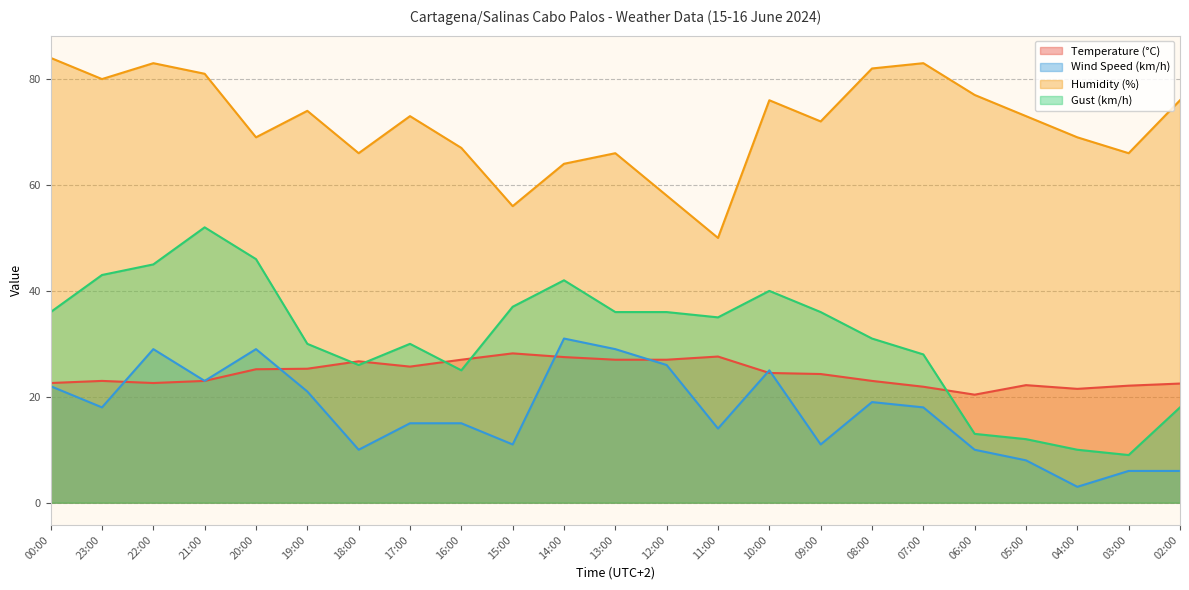

Where is the first local maximum for Humidity (%)?

22:00